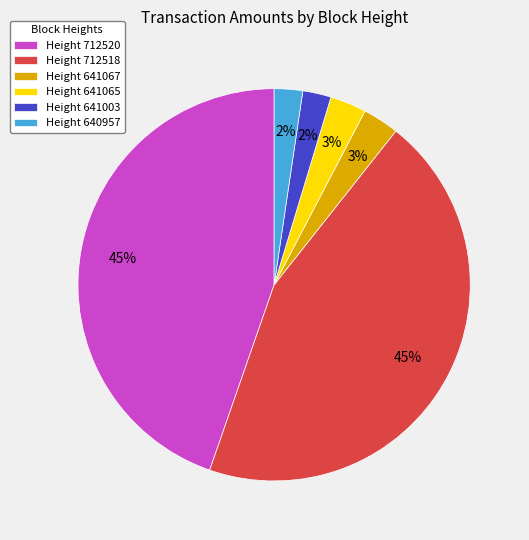

To the nearest percent, what portion does Height 641065 represent?

3%